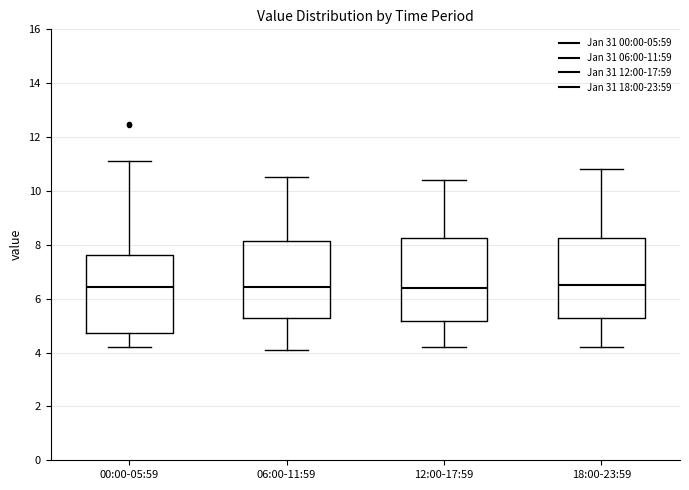

Reading left to right, read every box against the y-axis: the position of its median line, the range the box covers, and the ends of its whiskers. The values are not printed on the chart, so give them approximately, as read against the axis.

00:00-05:59: median 6.4, box 4.8 to 7.6, whiskers 4.2 to 11.2
06:00-11:59: median 6.4, box 5.2 to 8.2, whiskers 4.2 to 10.6
12:00-17:59: median 6.4, box 5.2 to 8.2, whiskers 4.2 to 10.4
18:00-23:59: median 6.6, box 5.2 to 8.2, whiskers 4.2 to 10.8